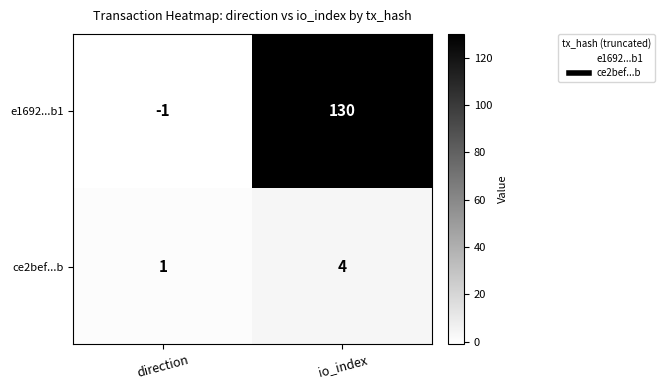

Reading left to right, what are all the values shown in this chart?

e1692...b1: direction=-1	io_index=130
ce2bef...b: direction=1	io_index=4